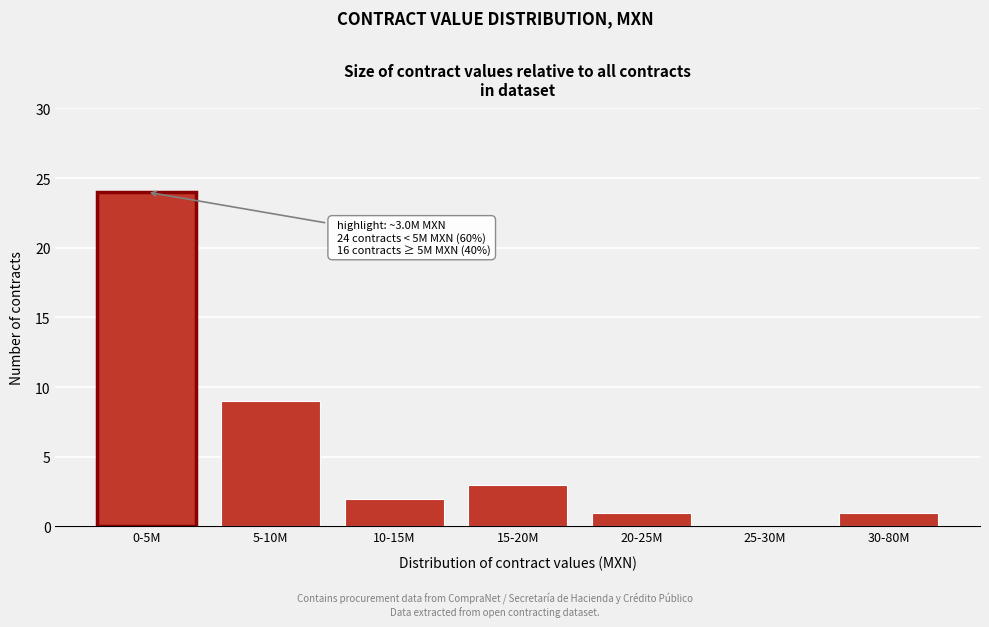

Reading left to right, transcribe all the data shown in this chart.

0-5M=24	5-10M=9	10-15M=2	15-20M=3	20-25M=1	25-30M=0	30-80M=1